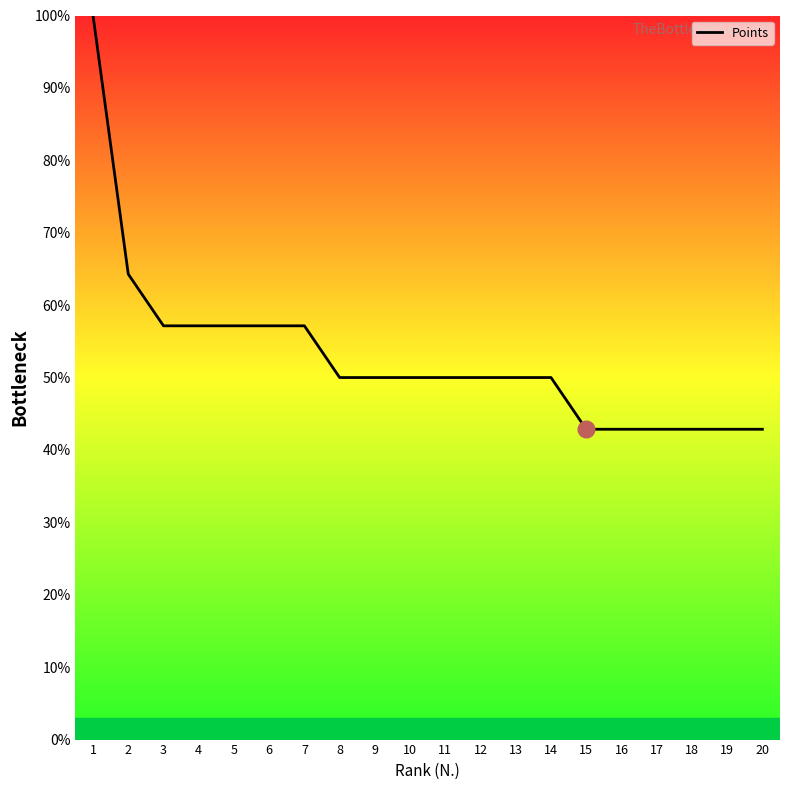

How many distinct data groups are displayed?

1